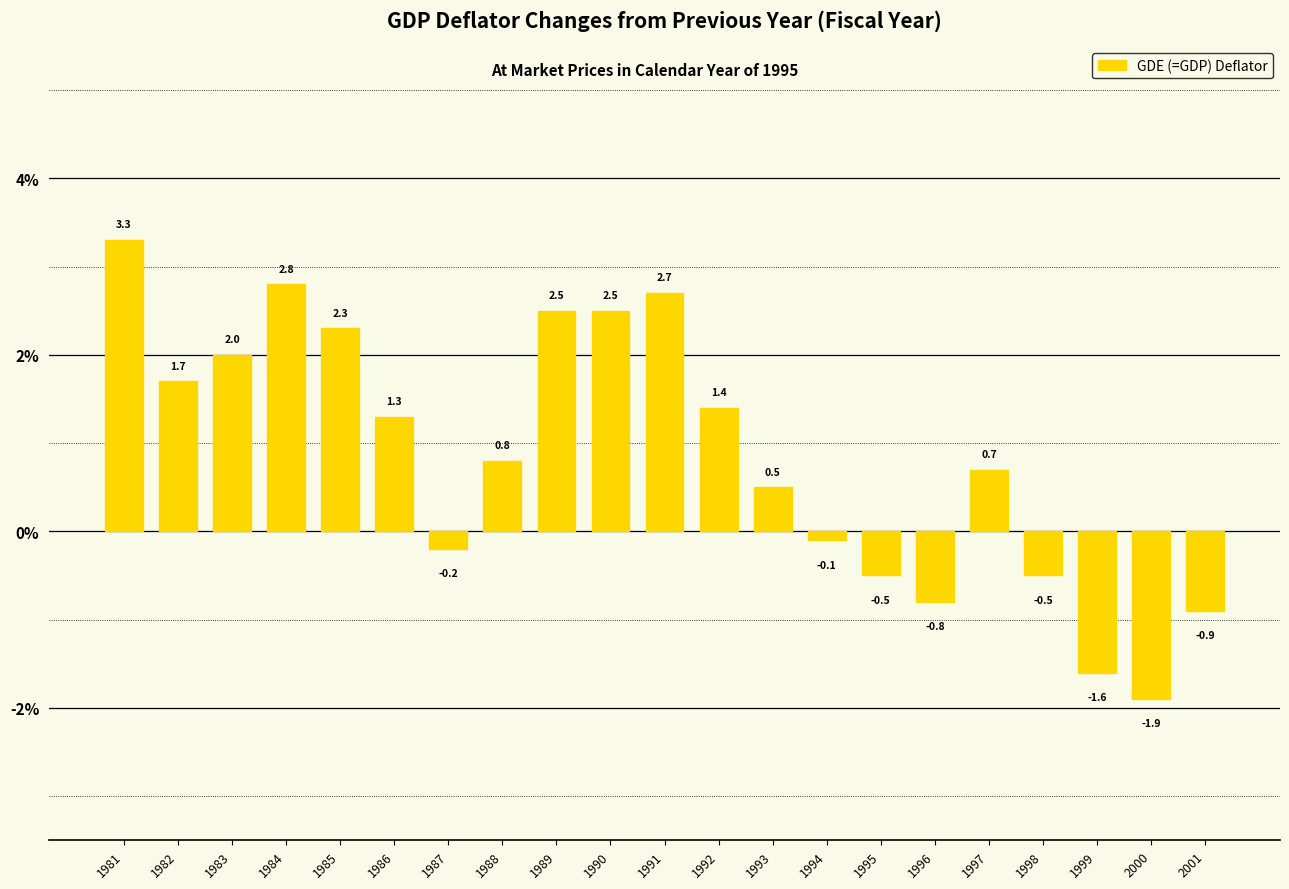

Is it true that the value at 1992 is 1.4?

True